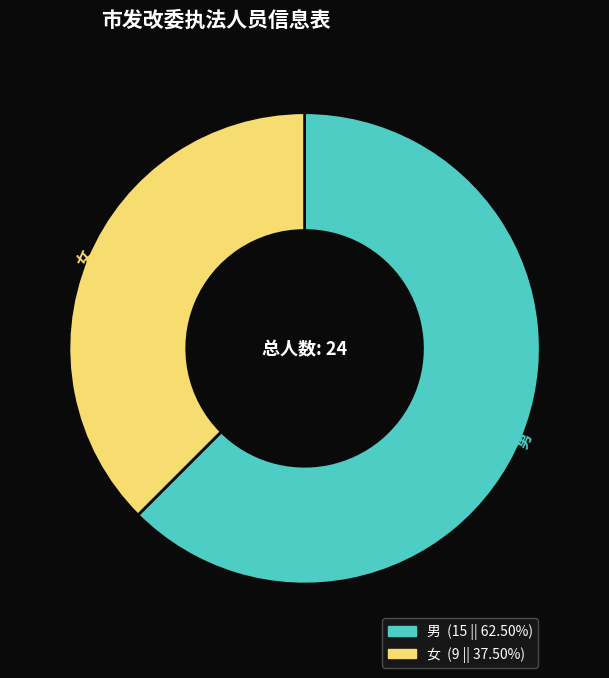

Is it true that 女 is 50% of the pie?

False